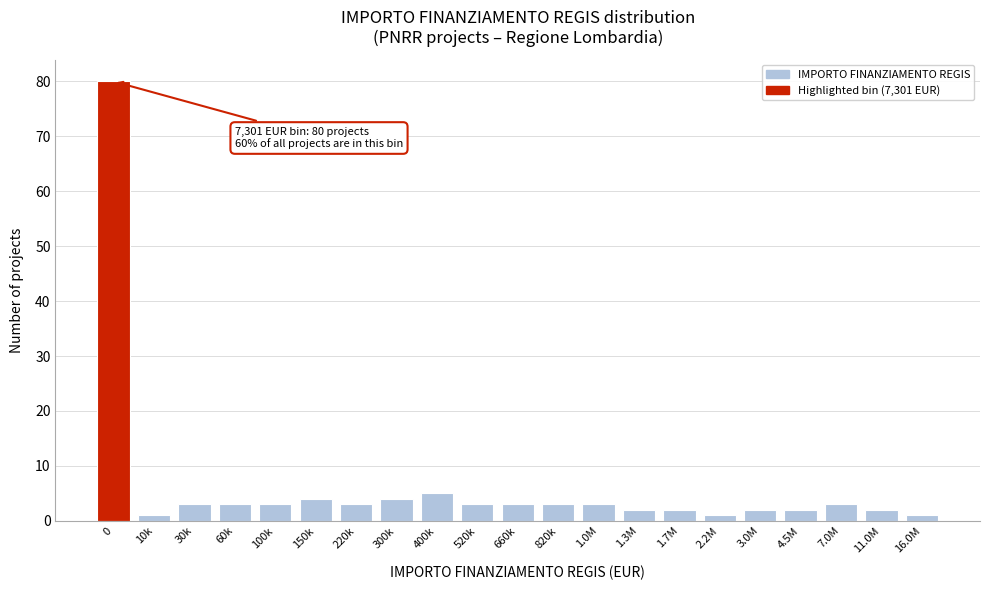

Reading left to right, what are all the values shown in this chart?

80	1	3	3	3	4	3	4	5	3	3	3	3	2	2	1	2	2	3	2	1